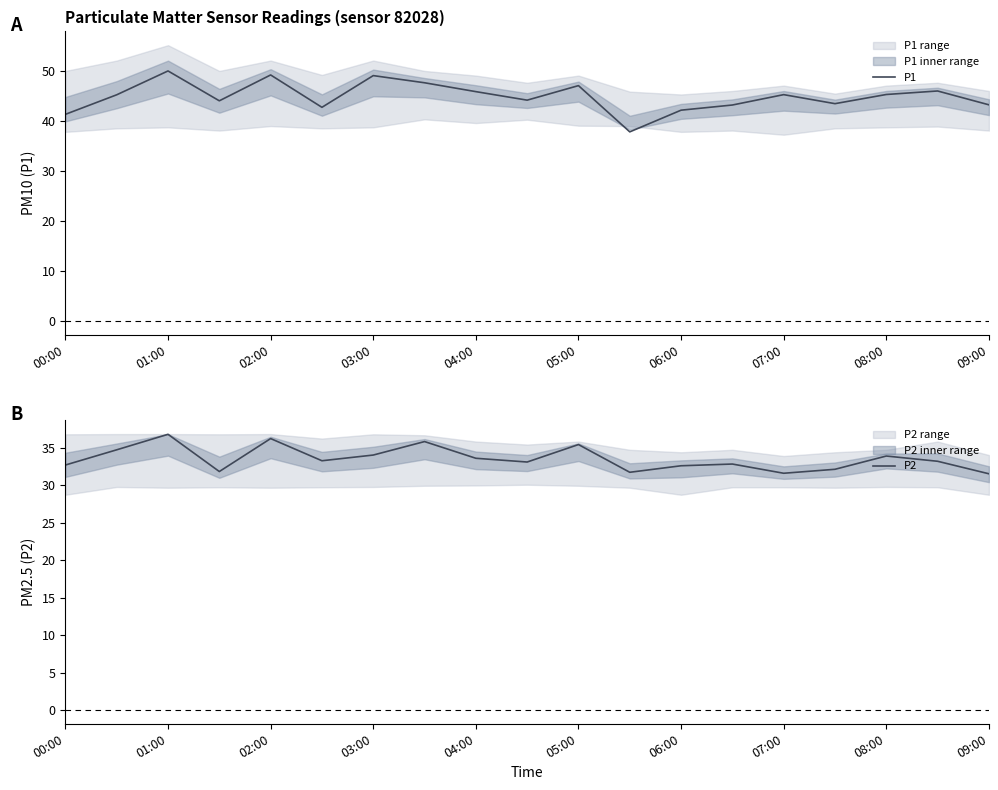

The P1 series shows 14.2 at 17. True or false?

False